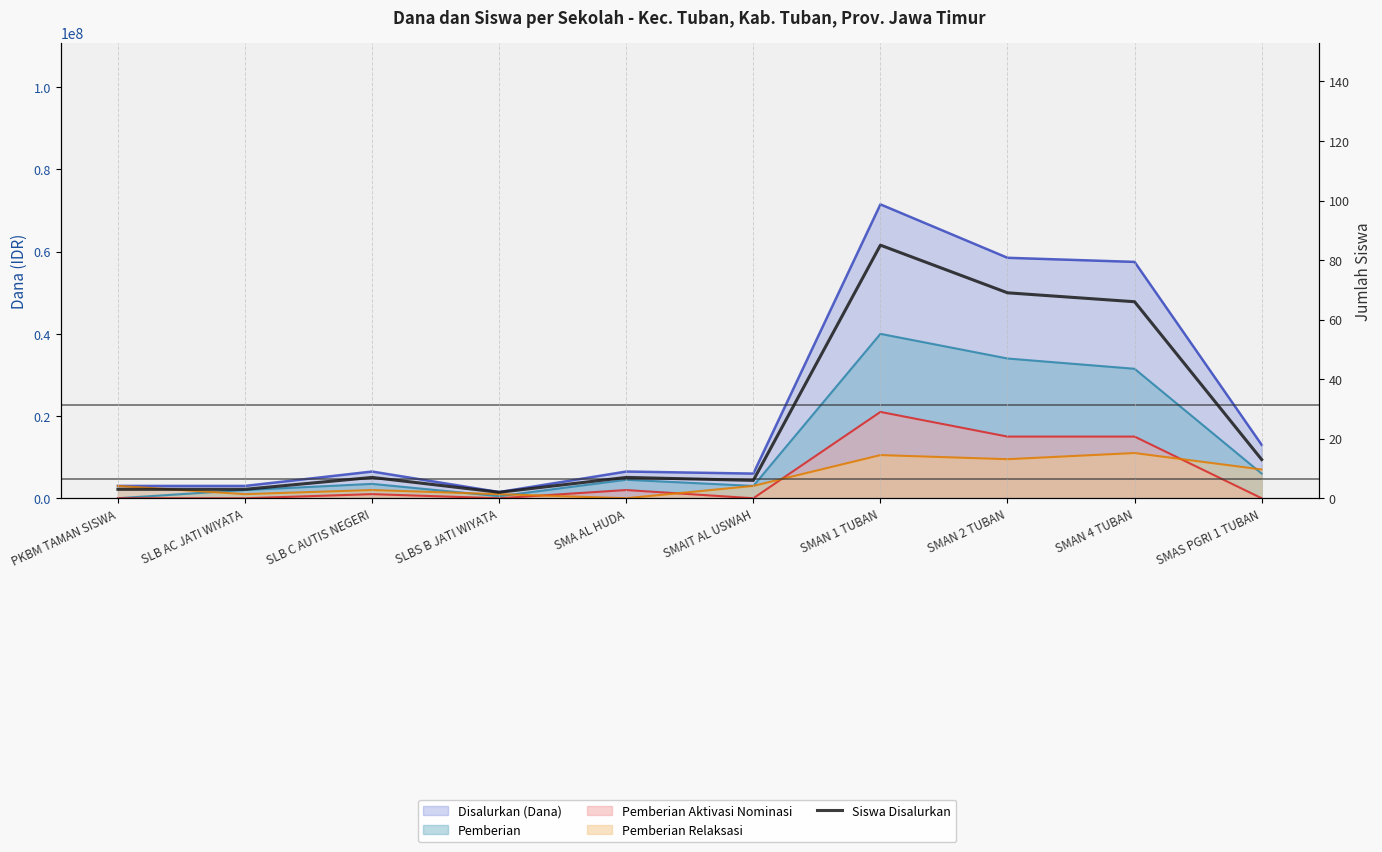

What is the approximate value at SMA AL HUDA, to the nearest 5?

5